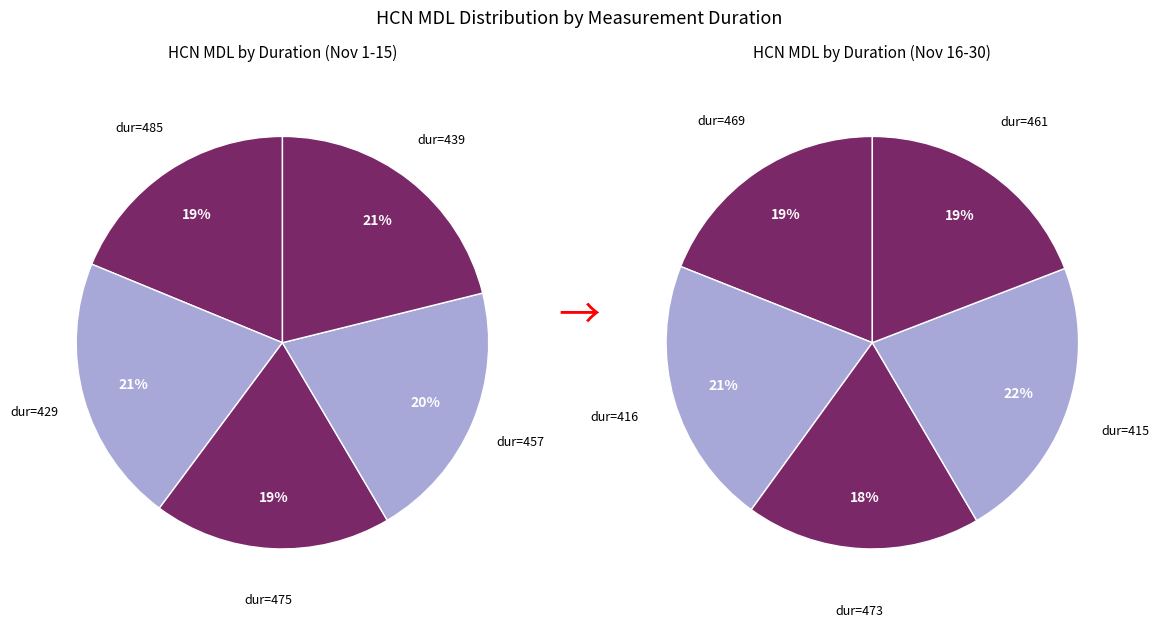

Rank the categories by value from lowest to highest.

475, 485, 473, 469, 461, 457, 429, 439, 416, 415